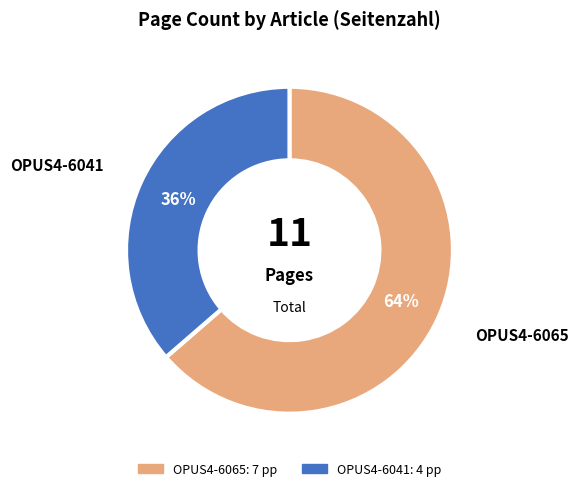

To the nearest percent, what is the combined percentage of OPUS4-6041 and OPUS4-6065?

100%